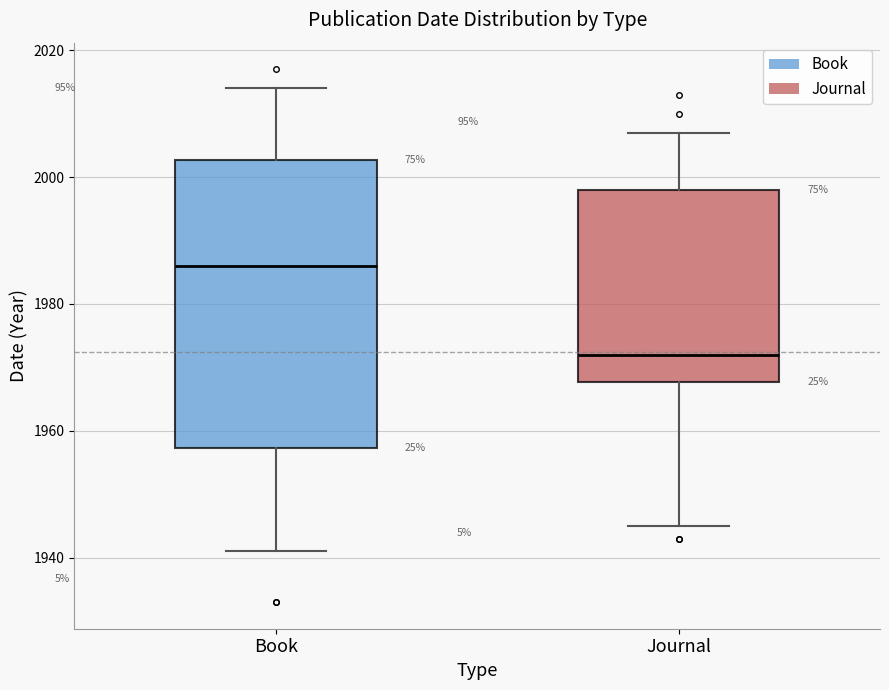

Reading left to right, read every box against the y-axis: the position of its median line, the range the box covers, and the ends of its whiskers. The values are not printed on the chart, so give them approximately, as read against the axis.

Book: median 1986, box 1958 to 2002, whiskers 1942 to 2014
Journal: median 1972, box 1968 to 1998, whiskers 1946 to 2008